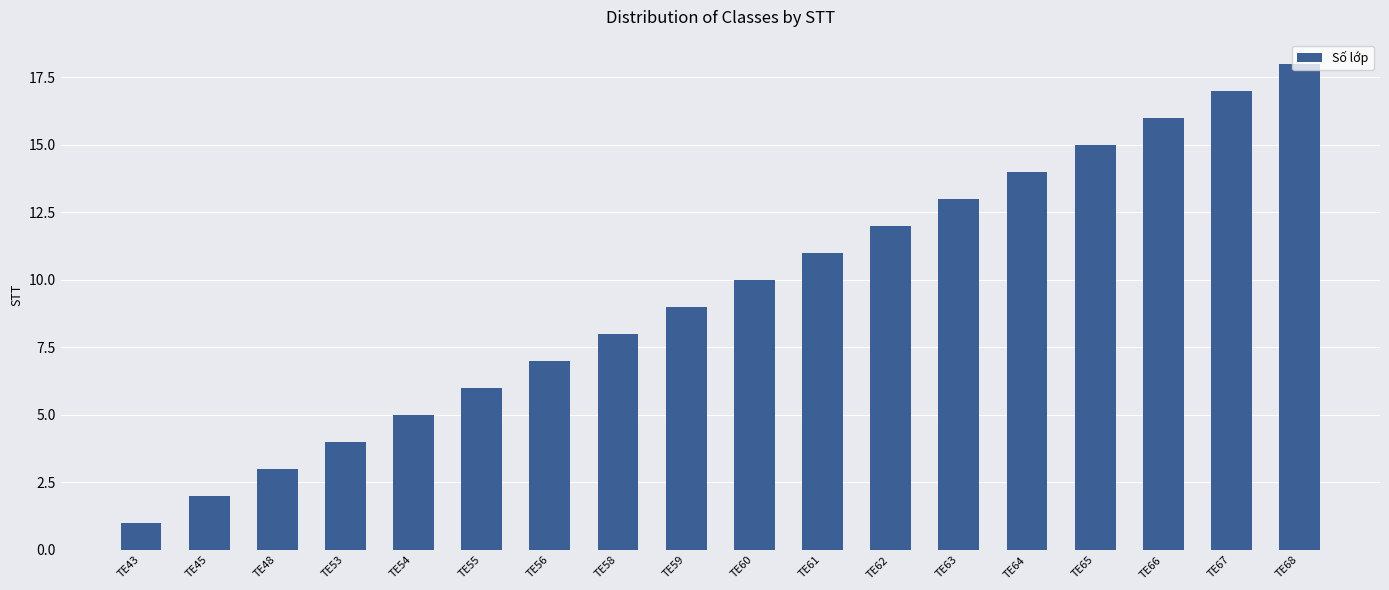

Reading left to right, list all the values displayed in this chart.

TE43=1	TE45=2	TE48=3	TE53=4	TE54=5	TE55=6	TE56=7	TE58=8	TE59=9	TE60=10	TE61=11	TE62=12	TE63=13	TE64=14	TE65=15	TE66=16	TE67=17	TE68=18